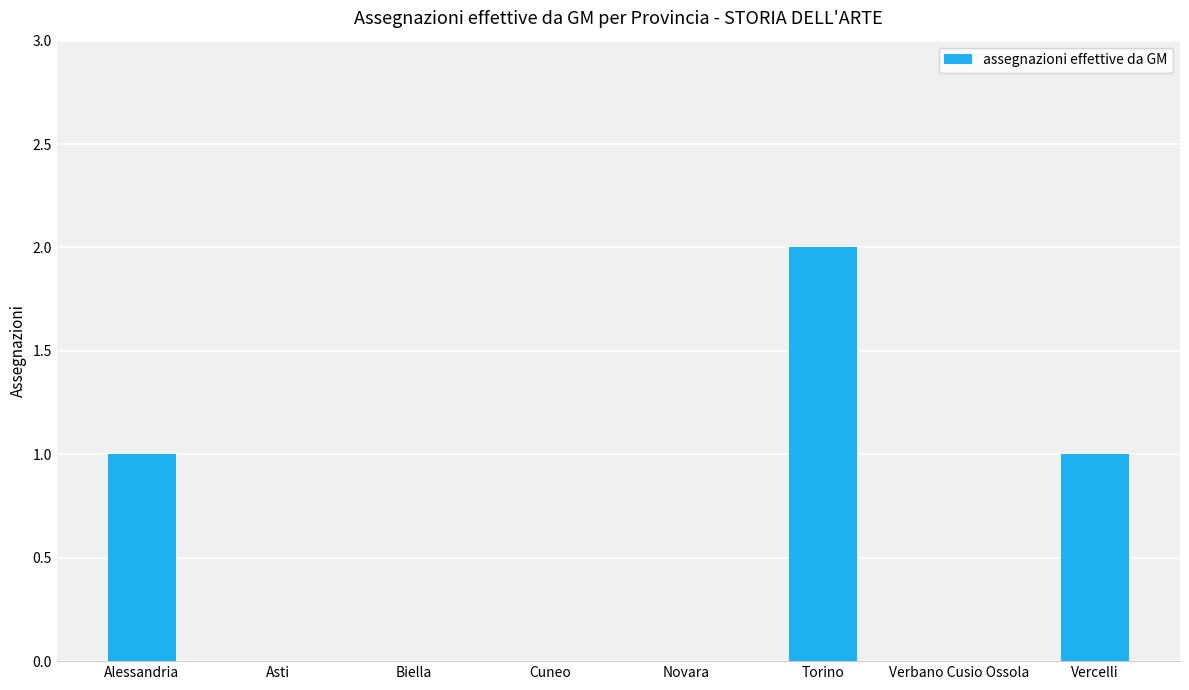

The chart shows a value of -1 at Novara. True or false?

False